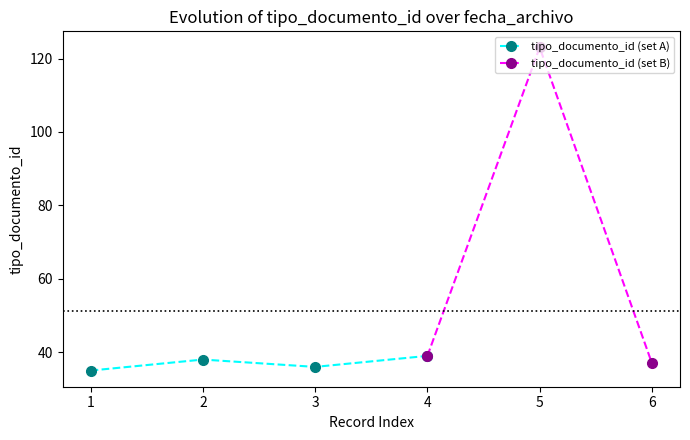

Reading left to right, what are all the values shown in this chart?

35	38	36	39	123	37